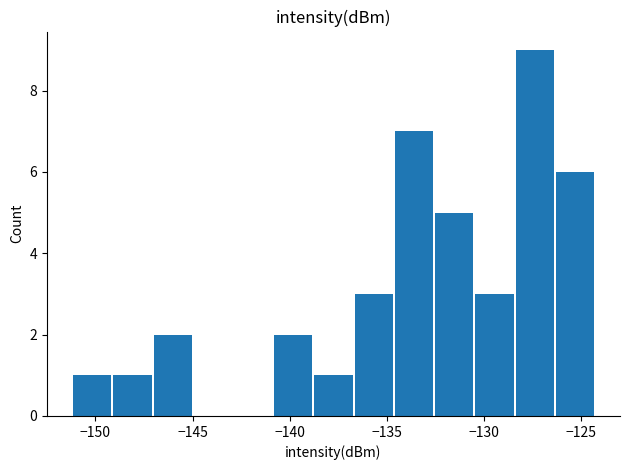

Count the number of data series in this chart.

1